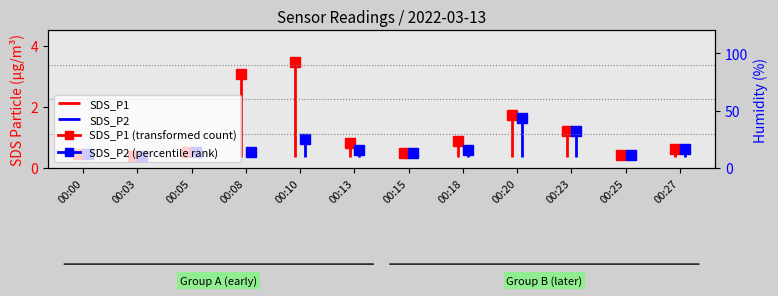

Where is SDS_P1 nearest to the value 0?

00:00